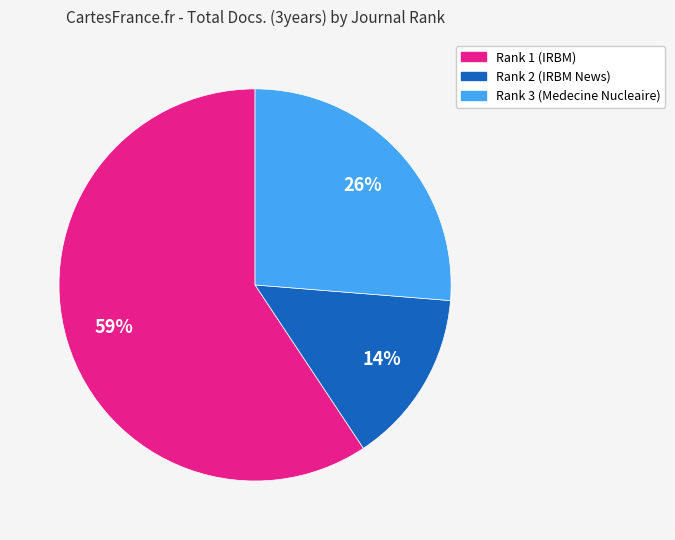

To the nearest percent, what is the difference between the Rank 3 (Medecine Nucleaire) and Rank 2 (IRBM News) slice percentages?

12%